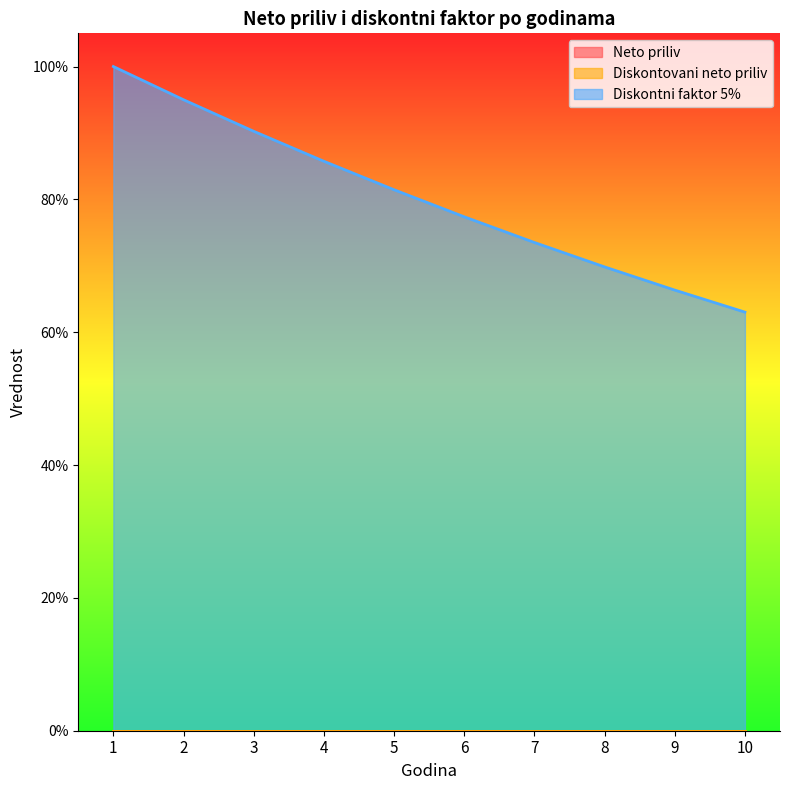

How many series are shown in this chart?

3